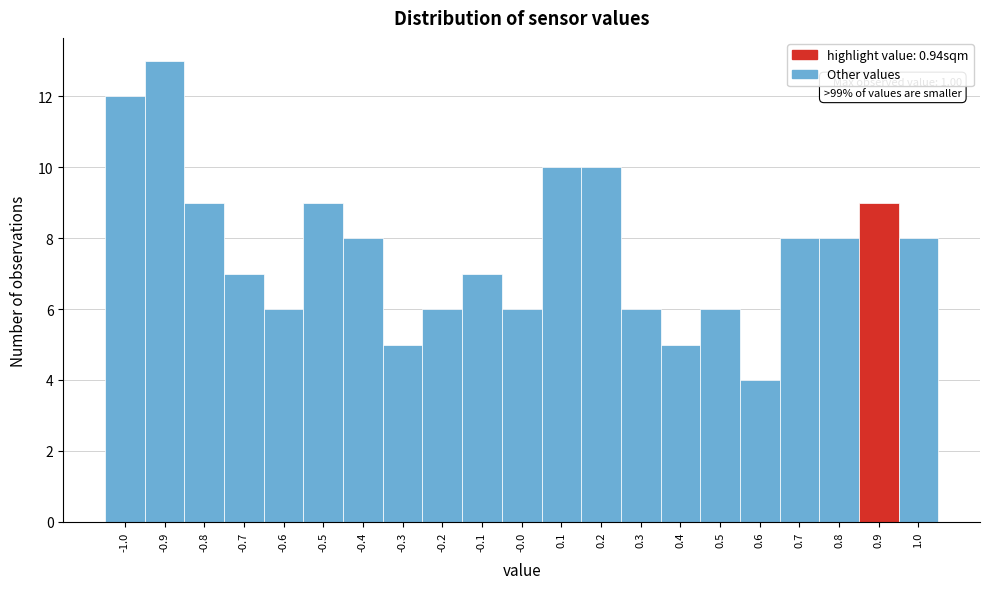

Over which range of the x-axis is the bar tallest?

-0.95 to -0.85